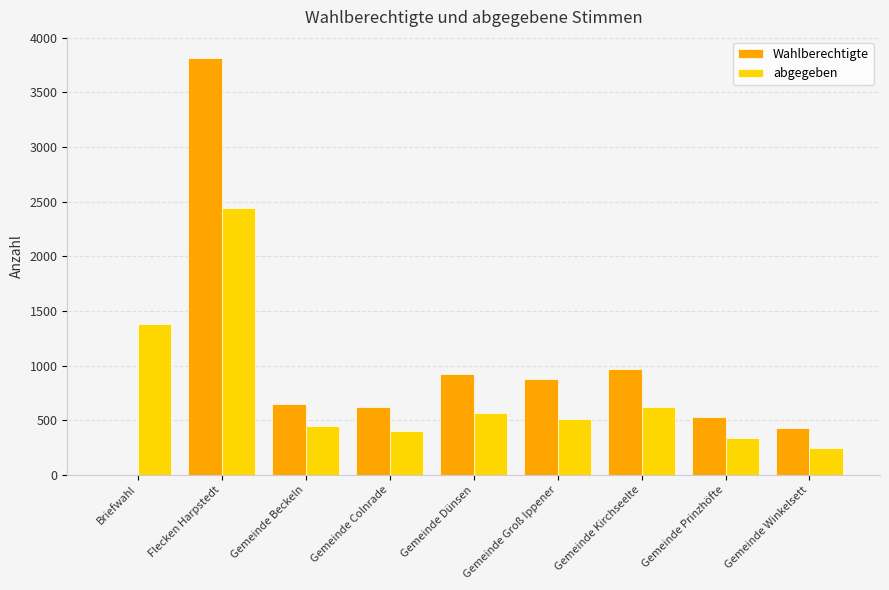

Reading left to right, what are all the values shown in this chart?

Wahlberechtigte: 0	3818	647	618	925	882	967	528	433
abgegeben: 1380	2446	448	404	571	516	621	339	249